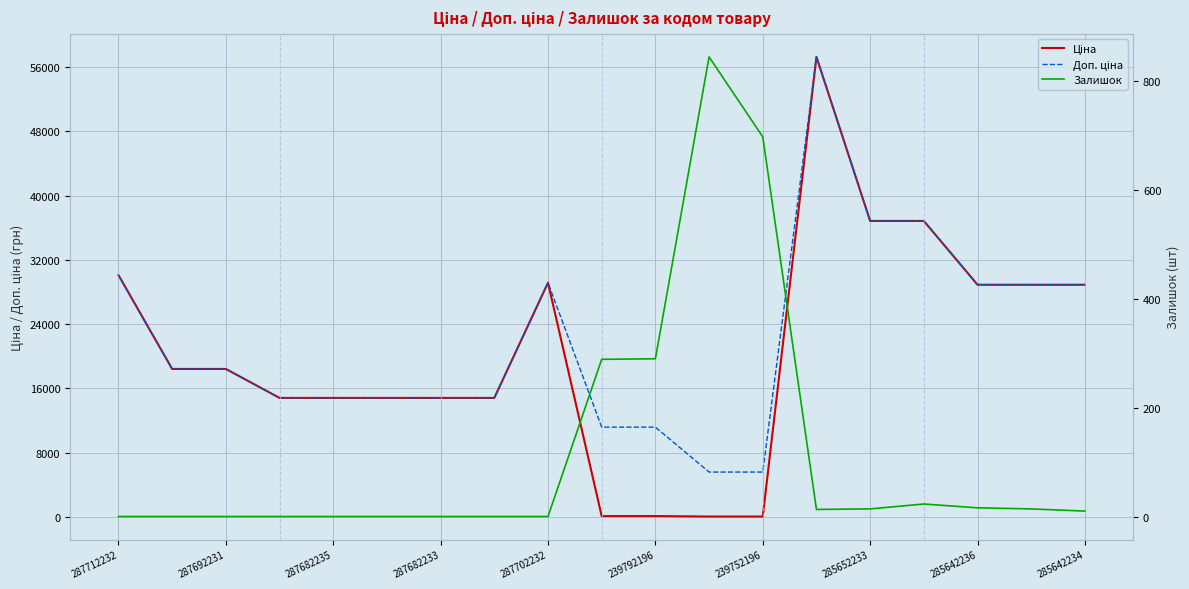

True or false: Ціна has a value of 57938.9 at 15.

False